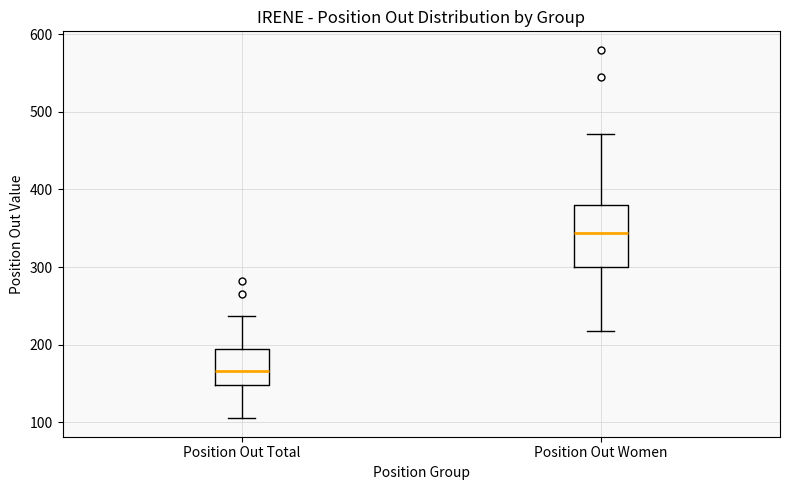

Comparing the boxes themselves (not the whiskers), which one is the tallest?

Position Out Women